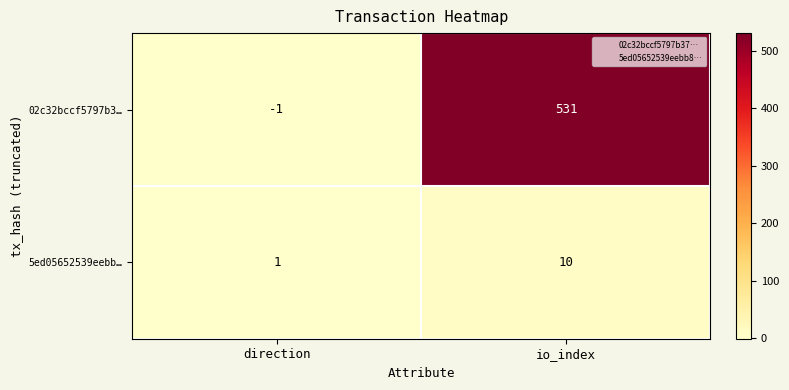

Reading right to left, transcribe all the data shown in this chart.

02c32bccf5797b3…: io_index=531	direction=-1
5ed05652539eebb…: io_index=10	direction=1